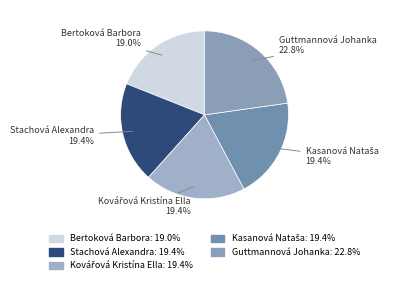

Which slice is the largest?

Guttmannová Johanka